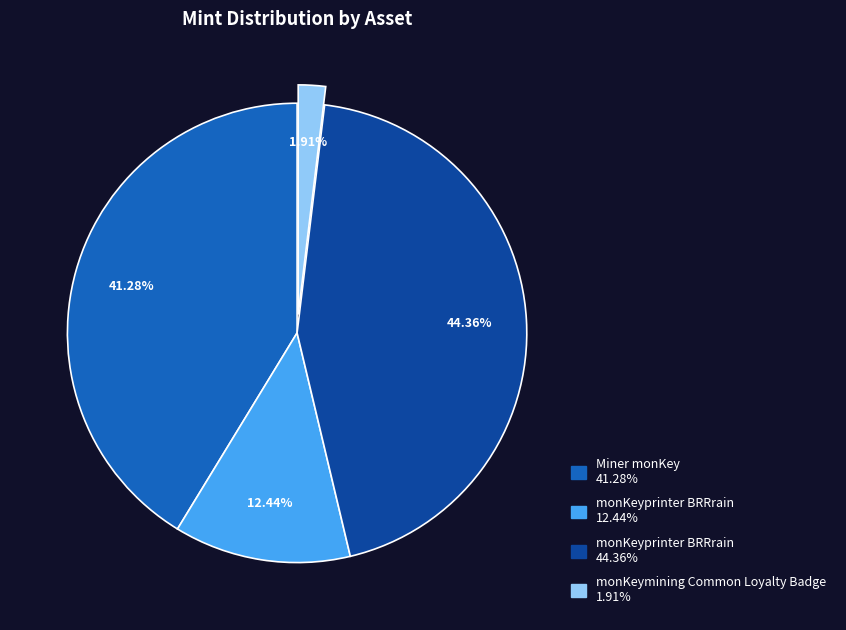

To the nearest percent, what is the difference between the largest and smallest slice percentages?

42%